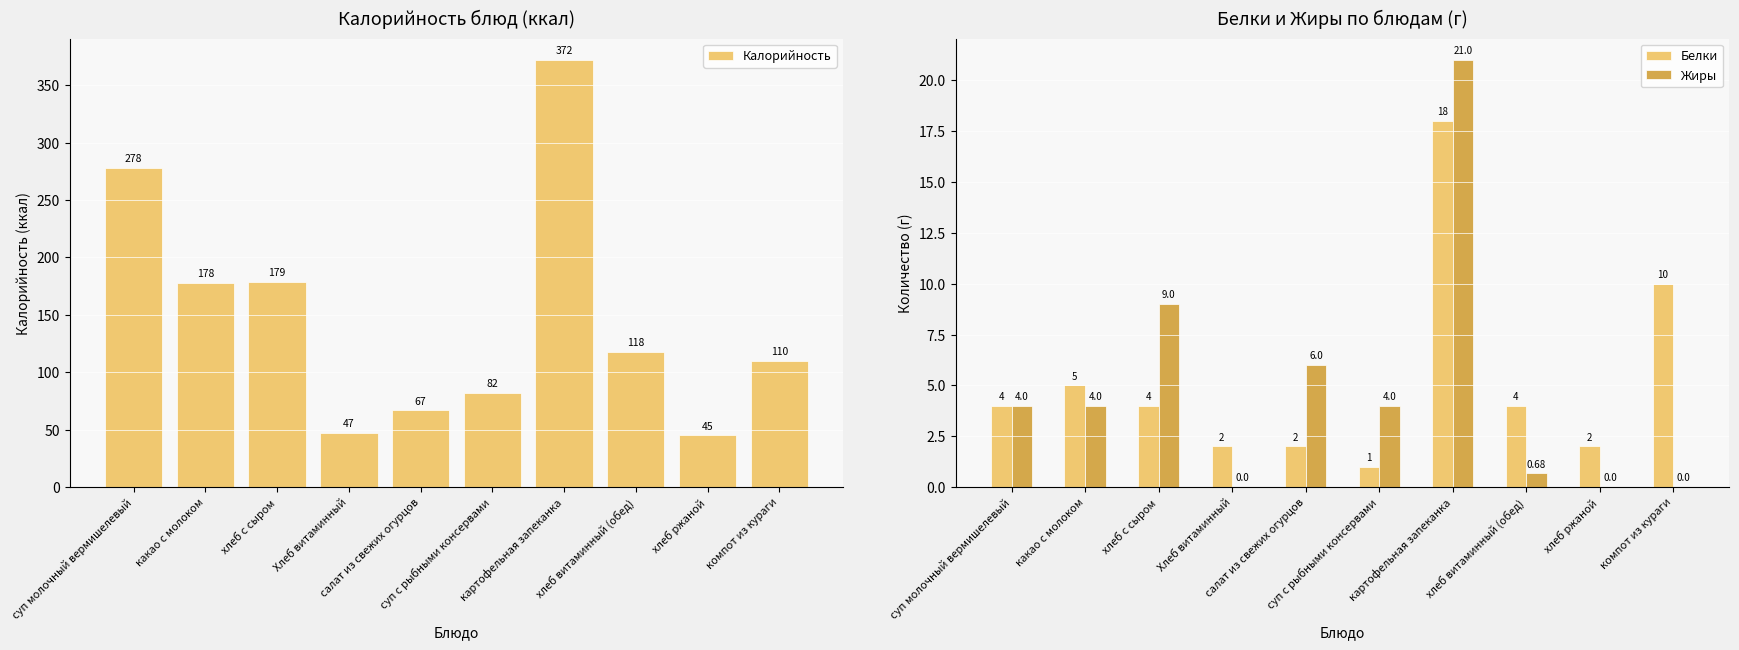

At which category is the sum across all series the highest?

картофельная запеканка